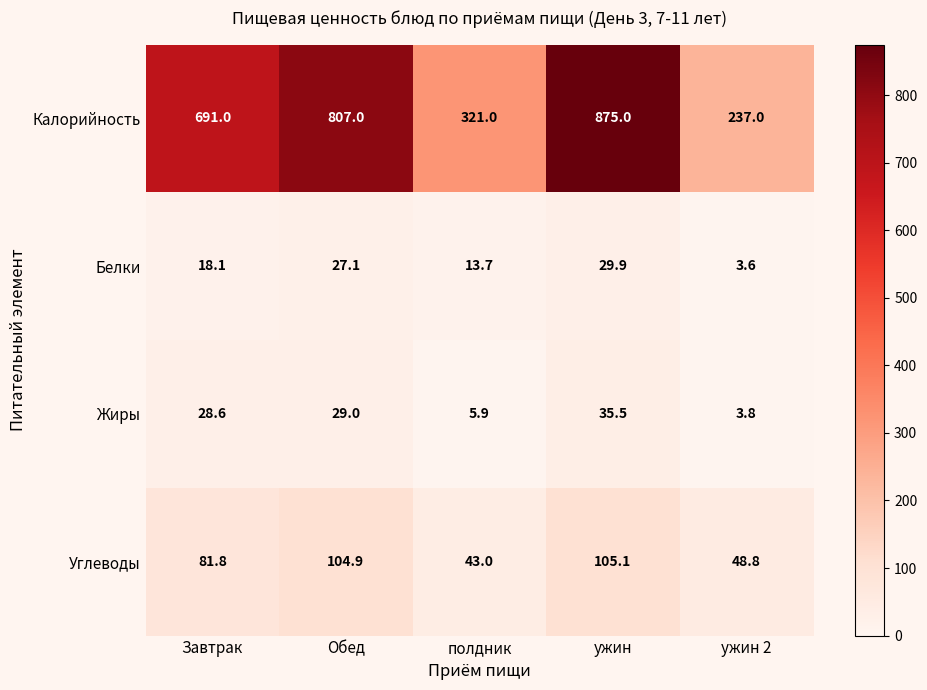

What is the greatest value displayed?

875.0